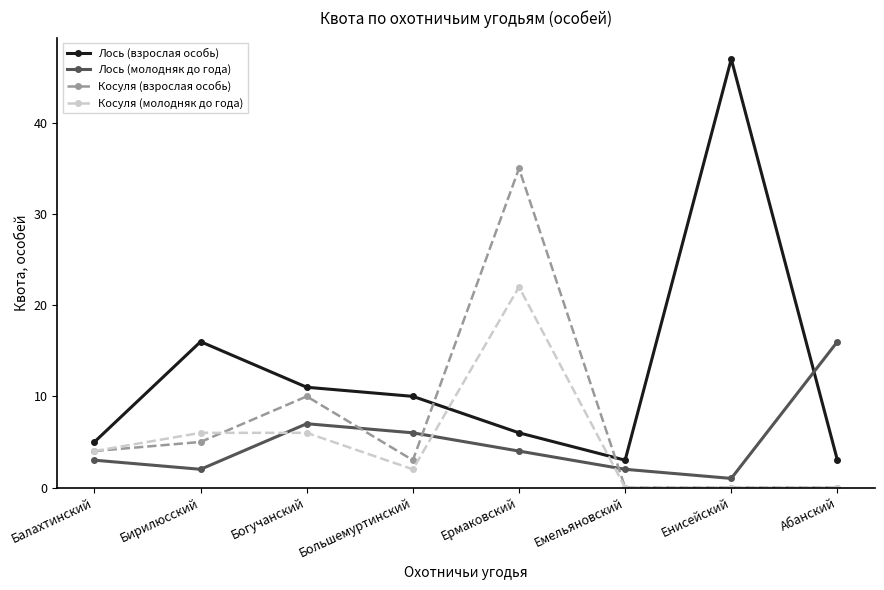

What is the difference between the Косуля (взрослая особь) values at Большемуртинский and Ермаковский?

32